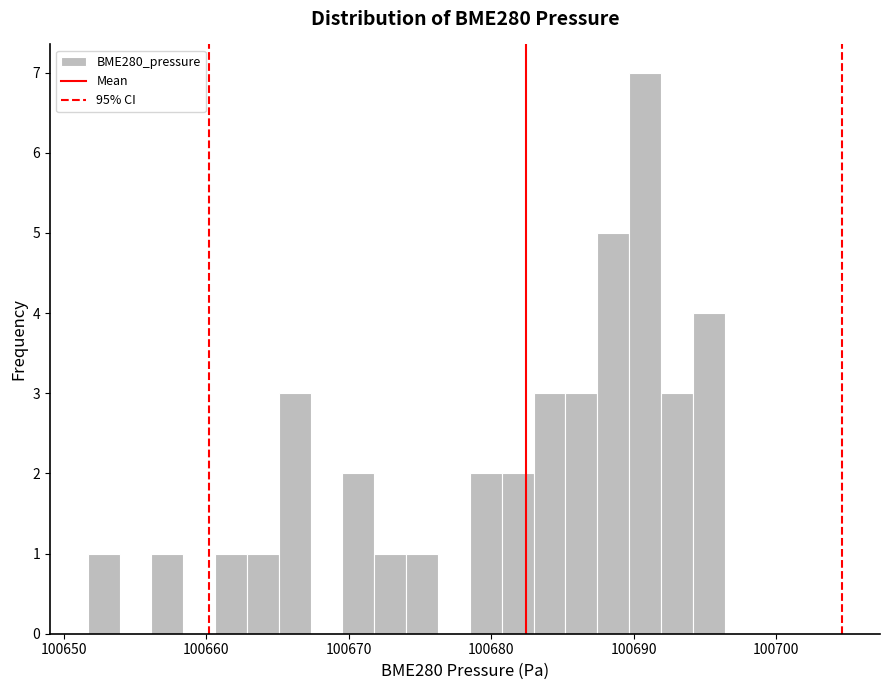

Around what value on the x-axis is the tallest bar? Give the approximate position of its centre, as read against the axis.

100691